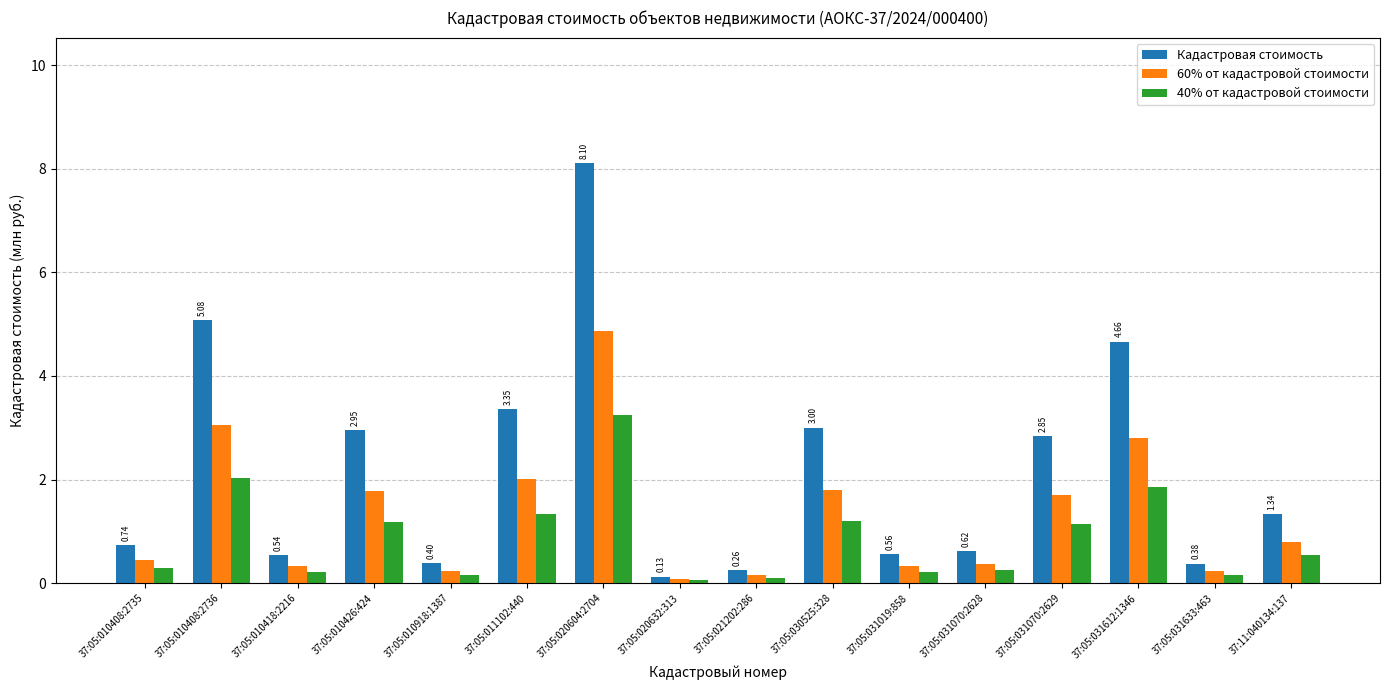

What is the highest value of the 60% от кадастровой стоимости series?

4.9